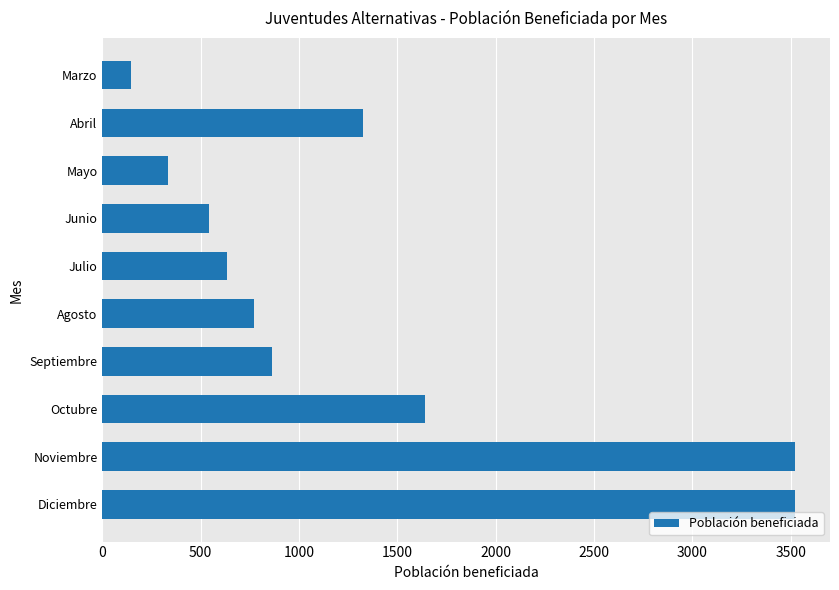

Where is the data nearest to the value 1835?

Octubre